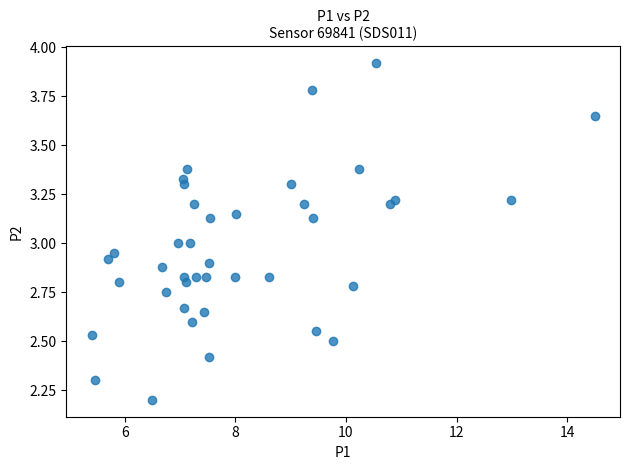

What is the range of Y values (max minus min)?

1.7